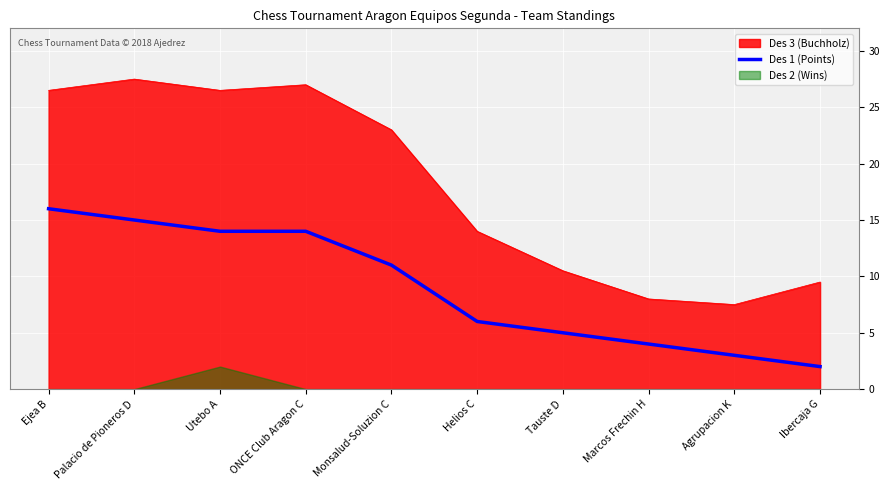

Reading left to right, what are all the values shown in this chart?

16	15	14	14	11	6	5	4	3	2